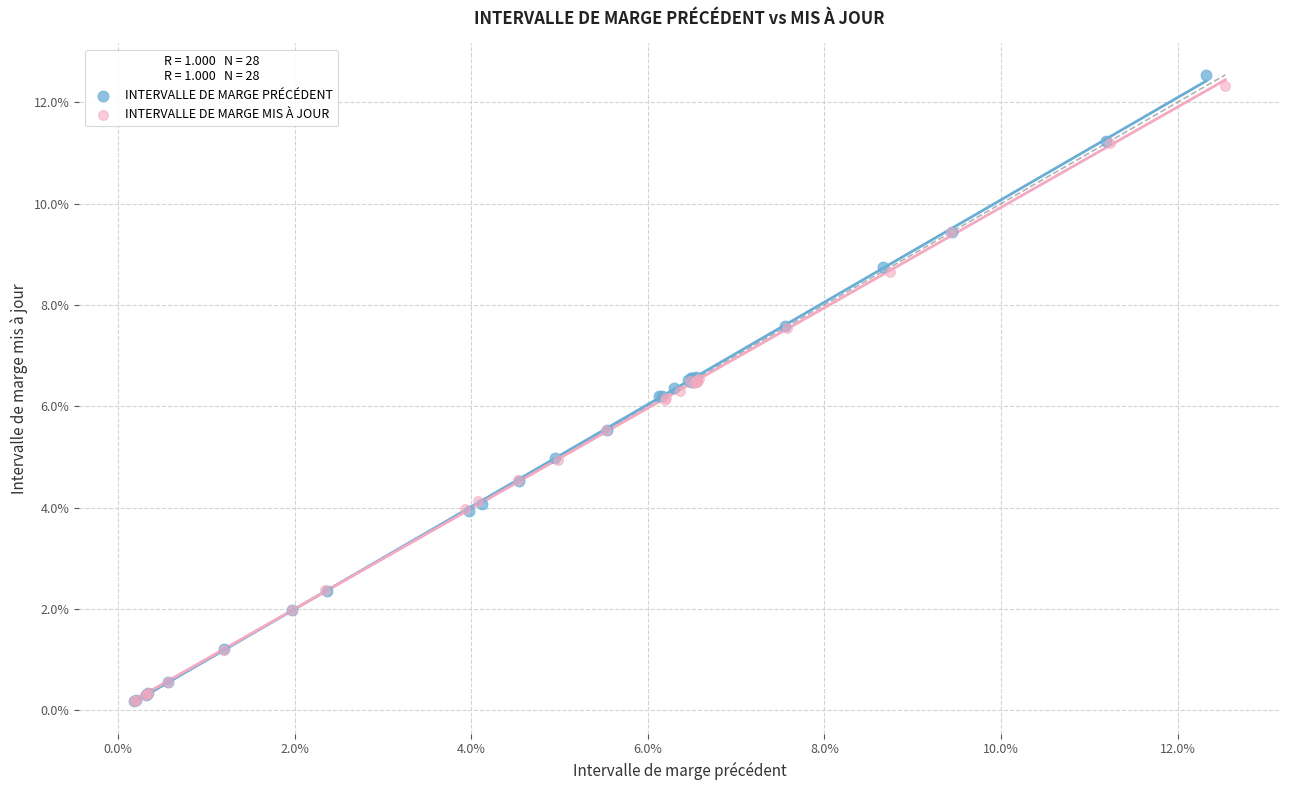

Which series has the widest spread of Y values?

INTERVALLE DE MARGE PRÉCÉDENT